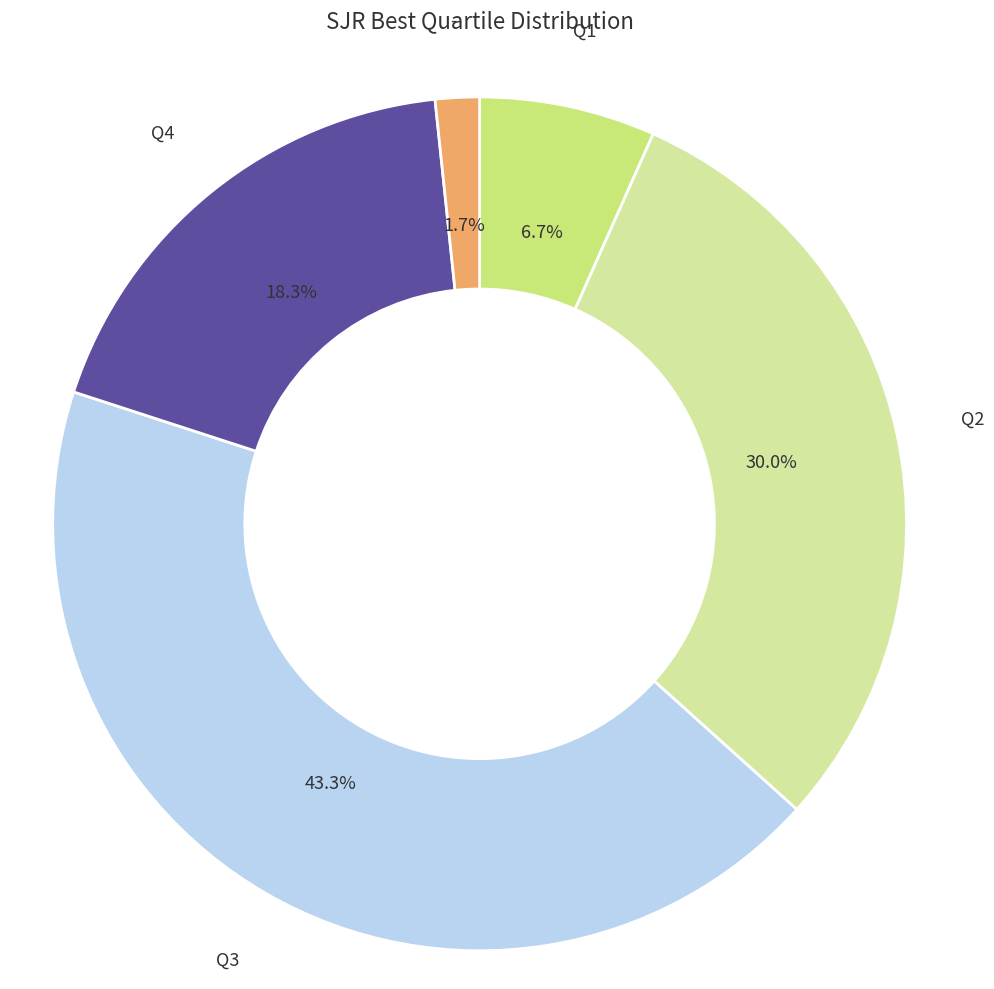

Is there any slice that represents more than half of the pie?

No